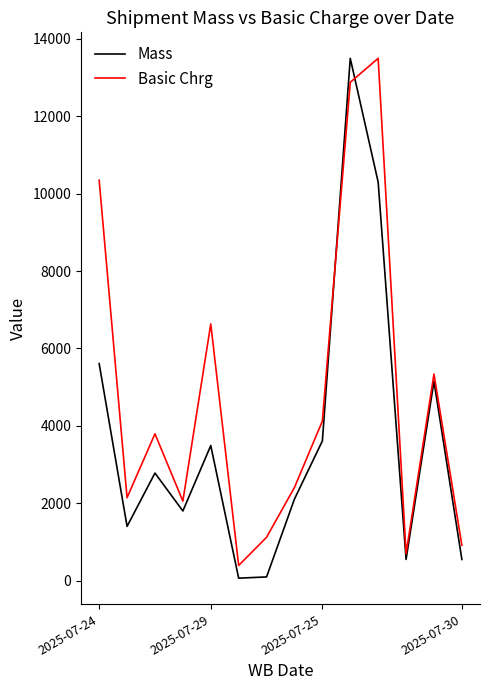

List the series in order of their overall mean, highest first.

Basic Chrg, Mass